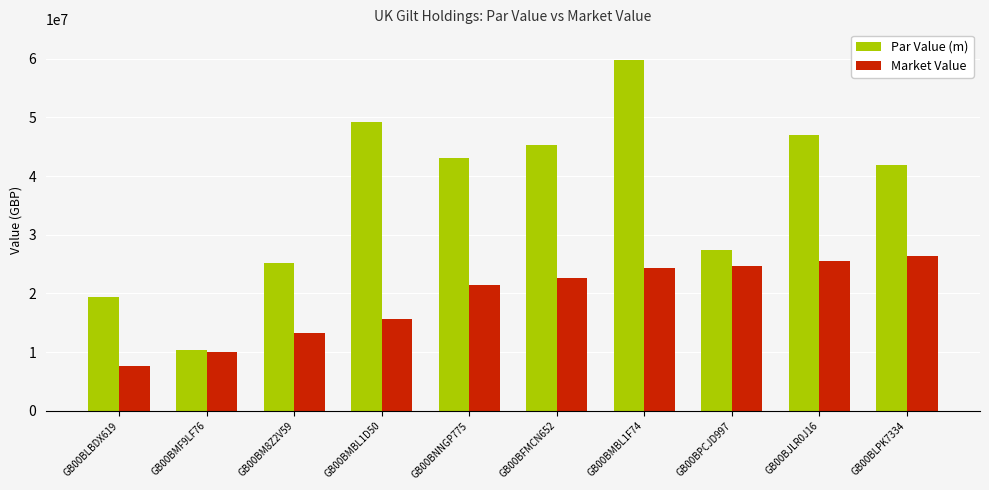

Which series has the largest total across all categories?

Par Value (m)